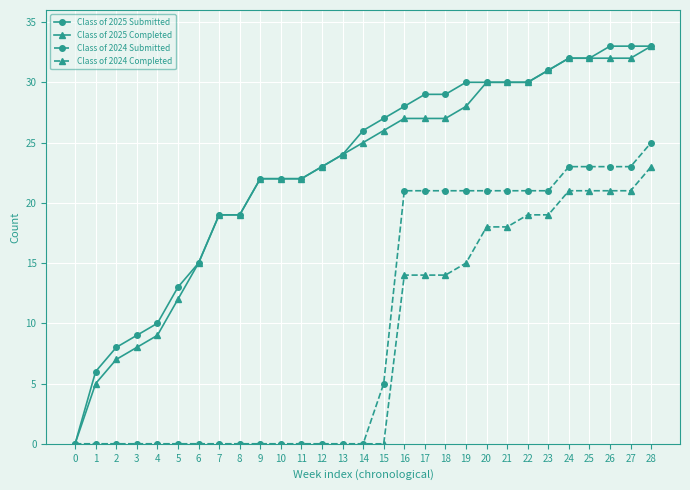

Which series has the largest total across all categories?

Class of 2025 Submitted